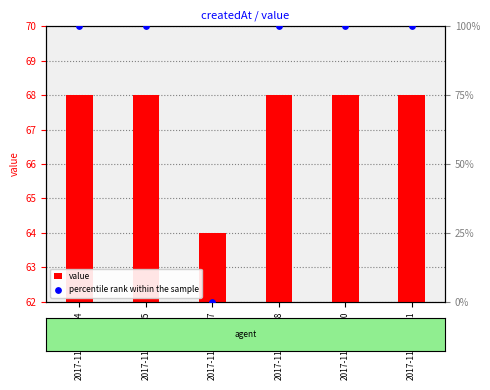

At which category is the sum across all series the highest?

2017-11-09T22:04